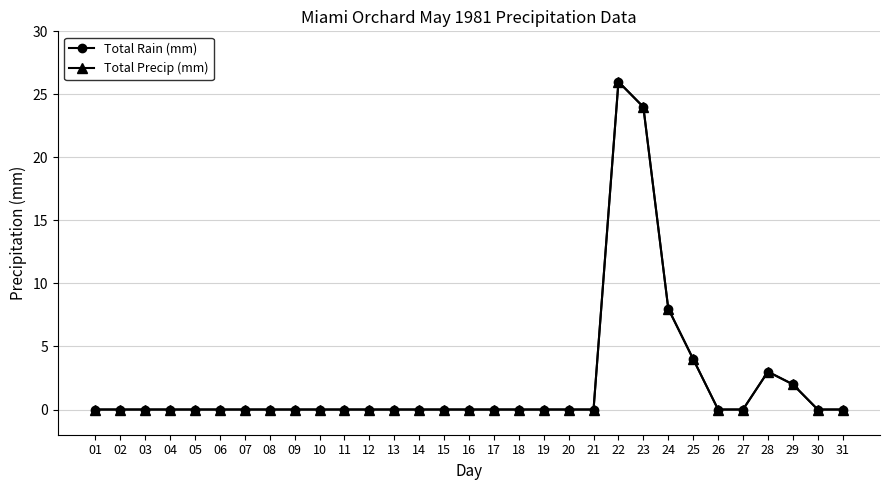

Does the chart have visible grid lines?

Yes